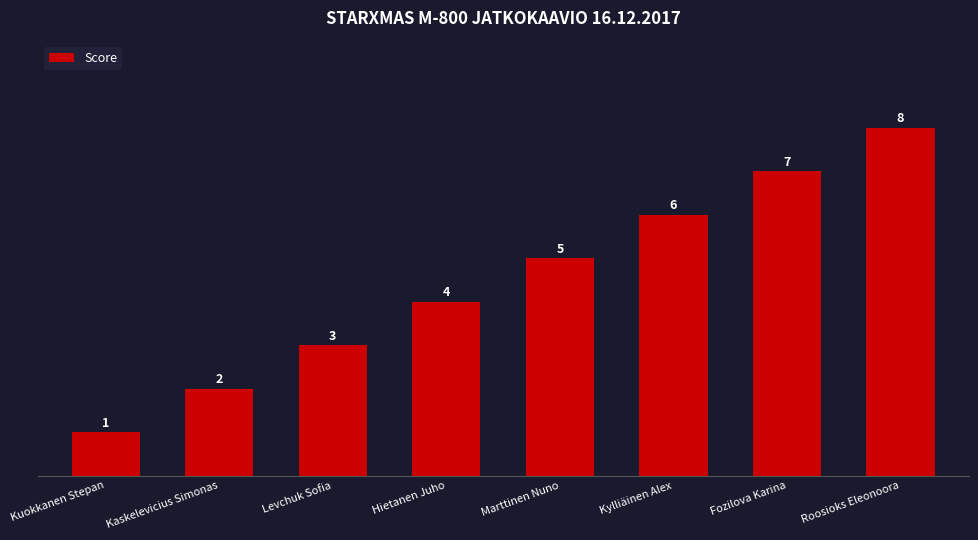

What is the difference between the second highest and minimum values?

6